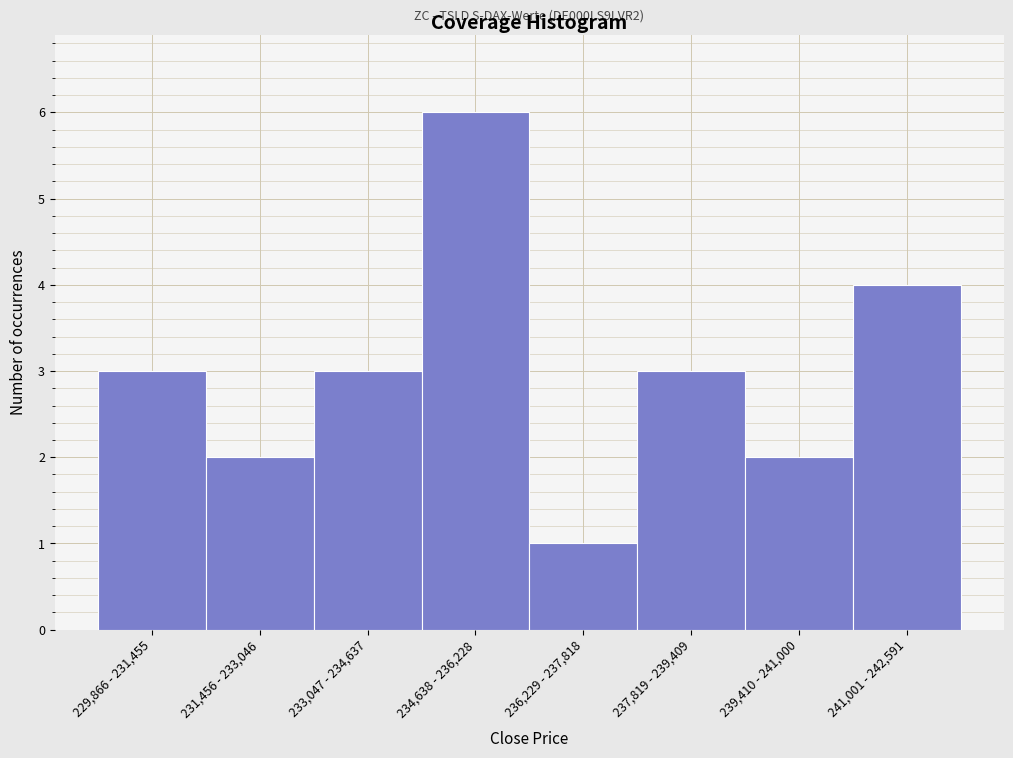

Reading left to right, what are all the values shown in this chart?

229,866 - 231,455=3	231,456 - 233,046=2	233,047 - 234,637=3	234,638 - 236,228=6	236,229 - 237,818=1	237,819 - 239,409=3	239,410 - 241,000=2	241,001 - 242,591=4